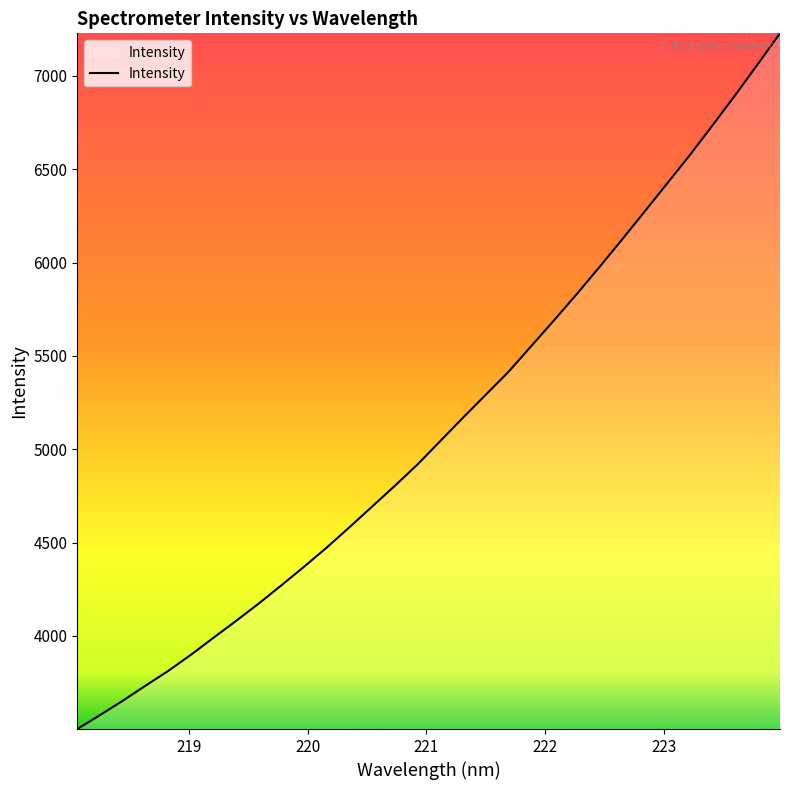

What is the greatest value displayed?

7227.7